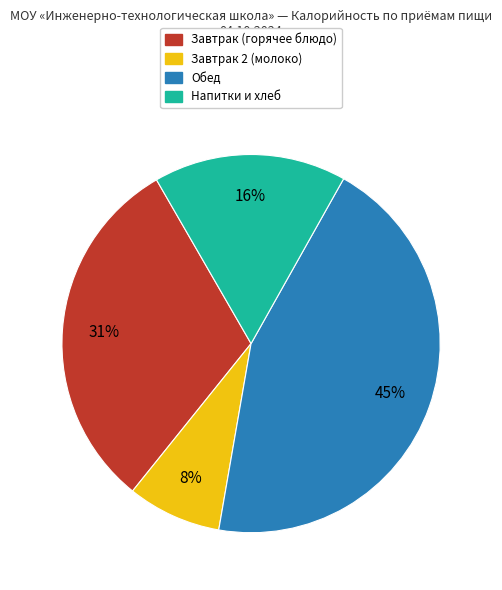

Approximately how many times larger is the value at Завтрак 2 (молоко) compared to Завтрак (горячее блюдо)?

0.3